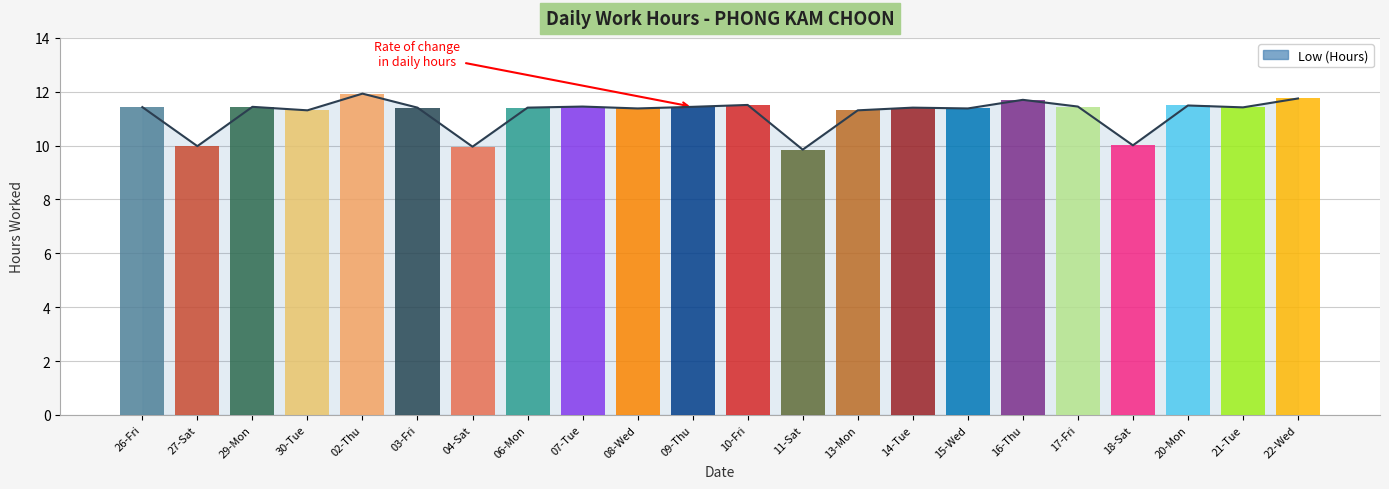

What is the label of the 17th bar from the right?

03-Fri